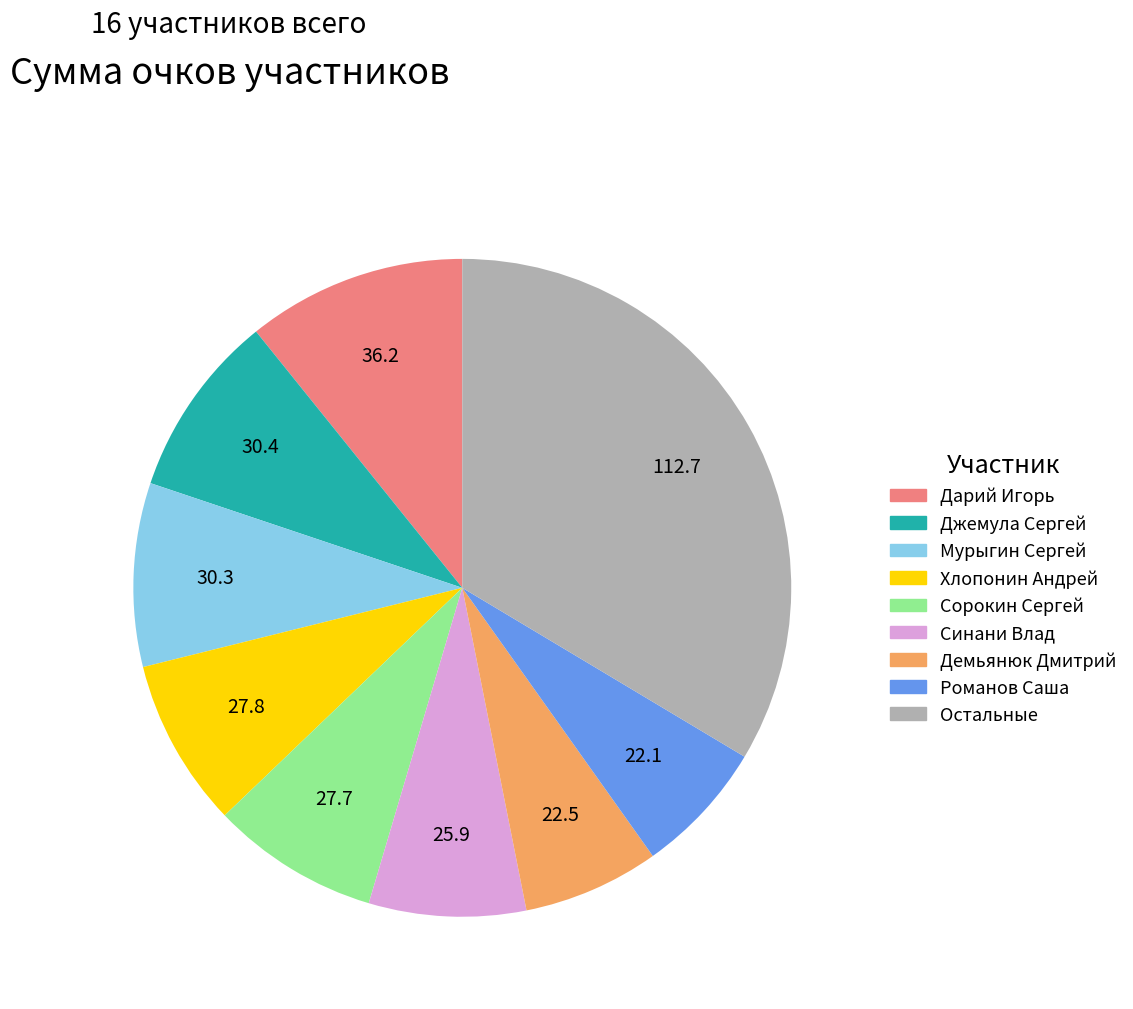

Is there a majority slice in this chart?

No